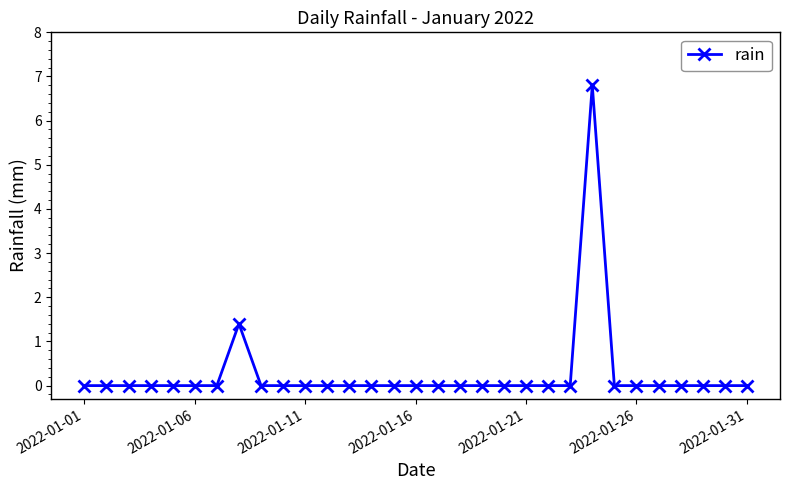

What is the greatest value displayed?

6.8